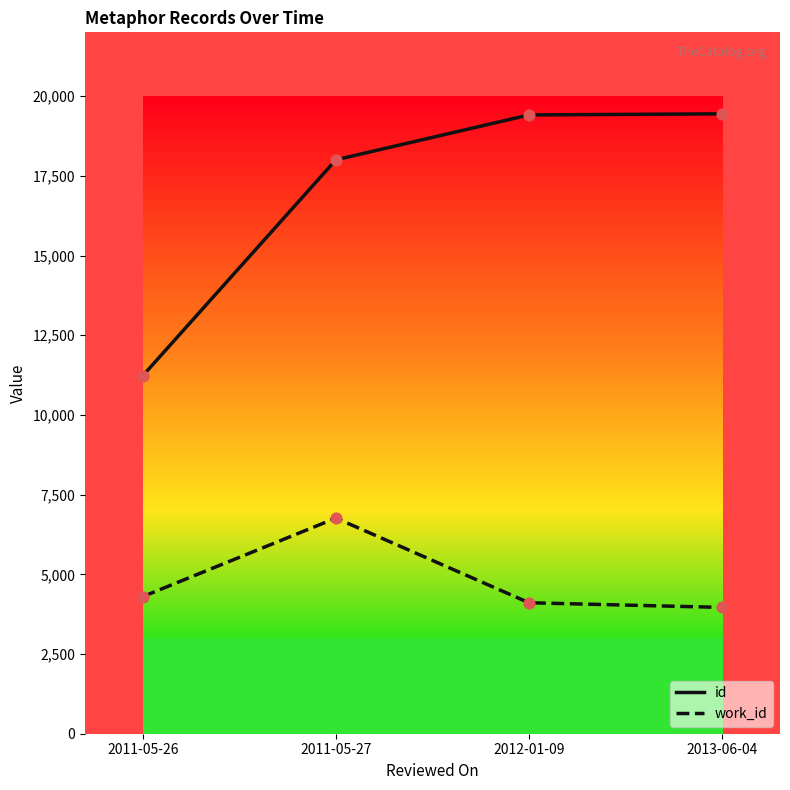

Which series has the largest total across all categories?

id